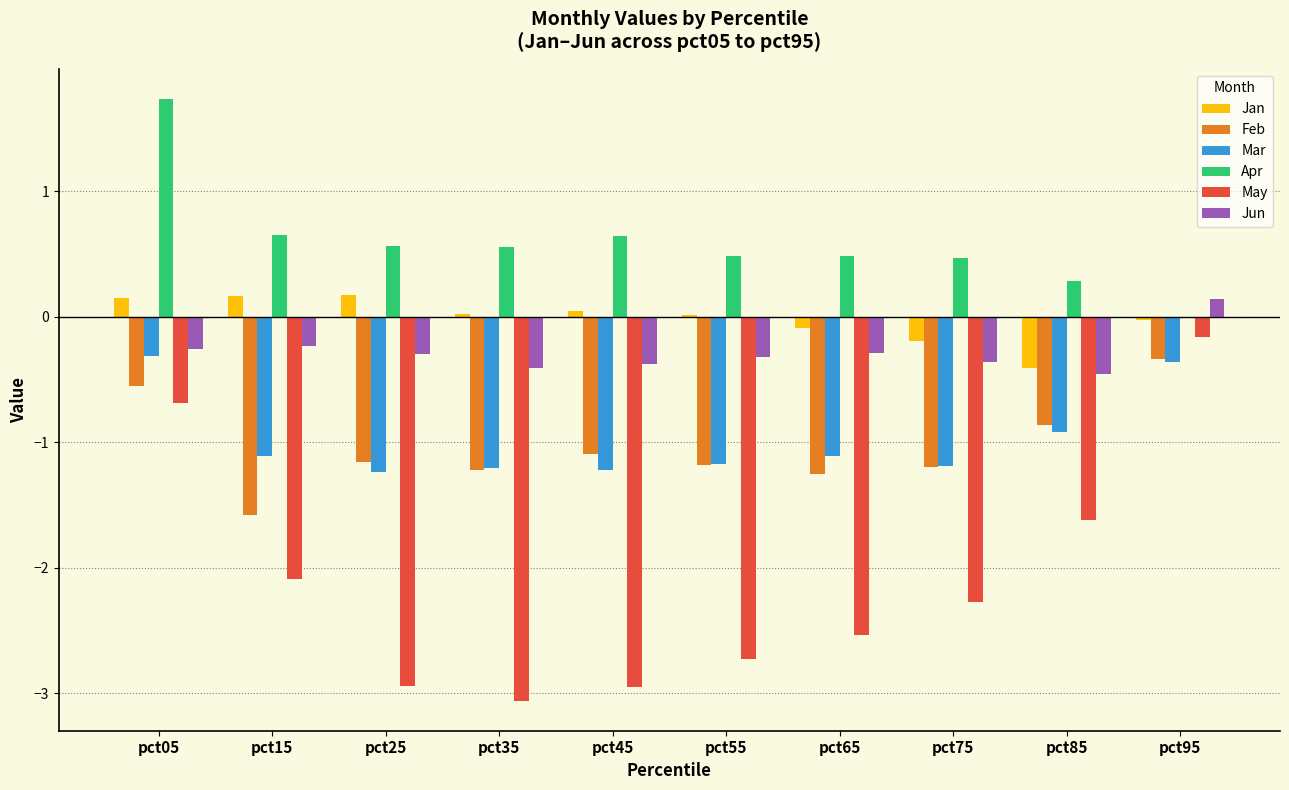

Where does the May series first go above -2?

pct05